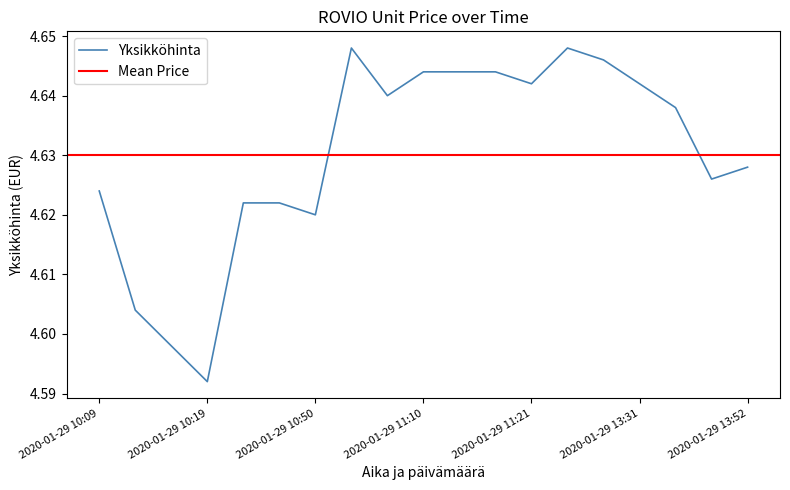

At which label is Yksikköhinta closest to 4?

2020-01-29 10:19